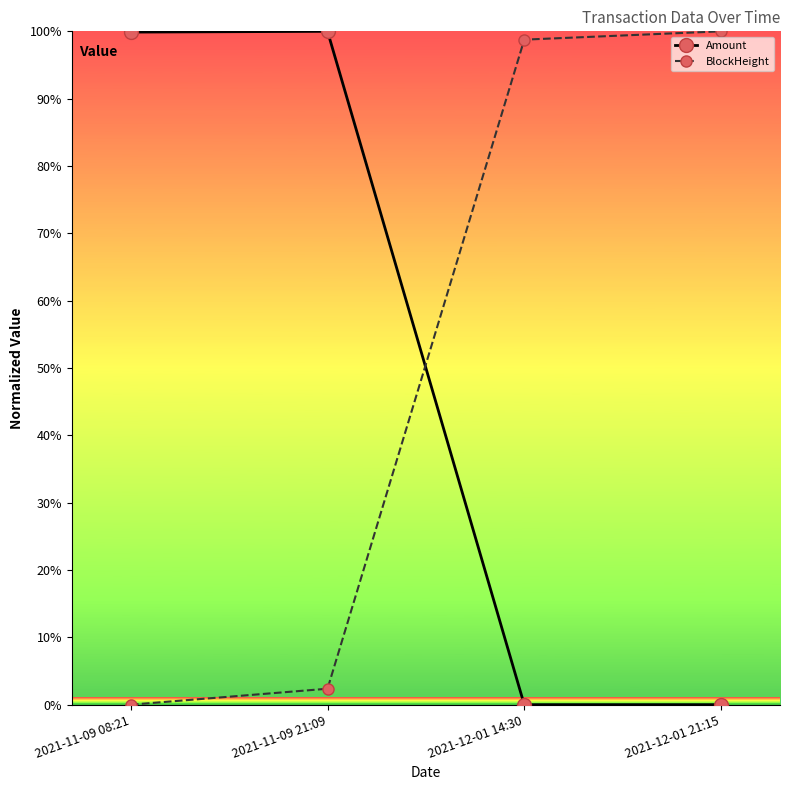

What is the difference between the BlockHeight values at 2021-12-01 21:15 and 2021-11-09 08:21?

100.0